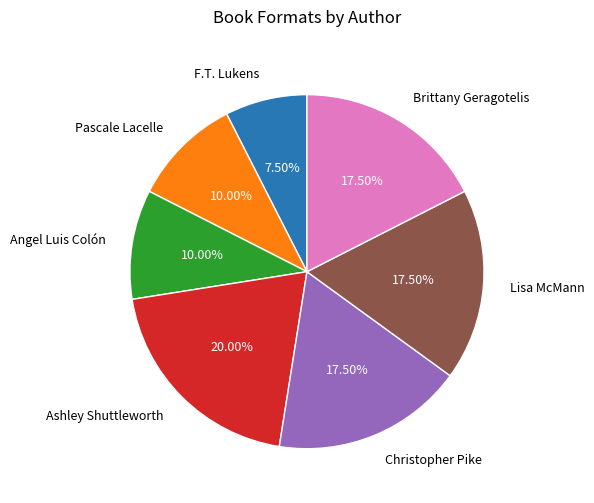

Which category has the smallest portion of the pie?

F.T. Lukens